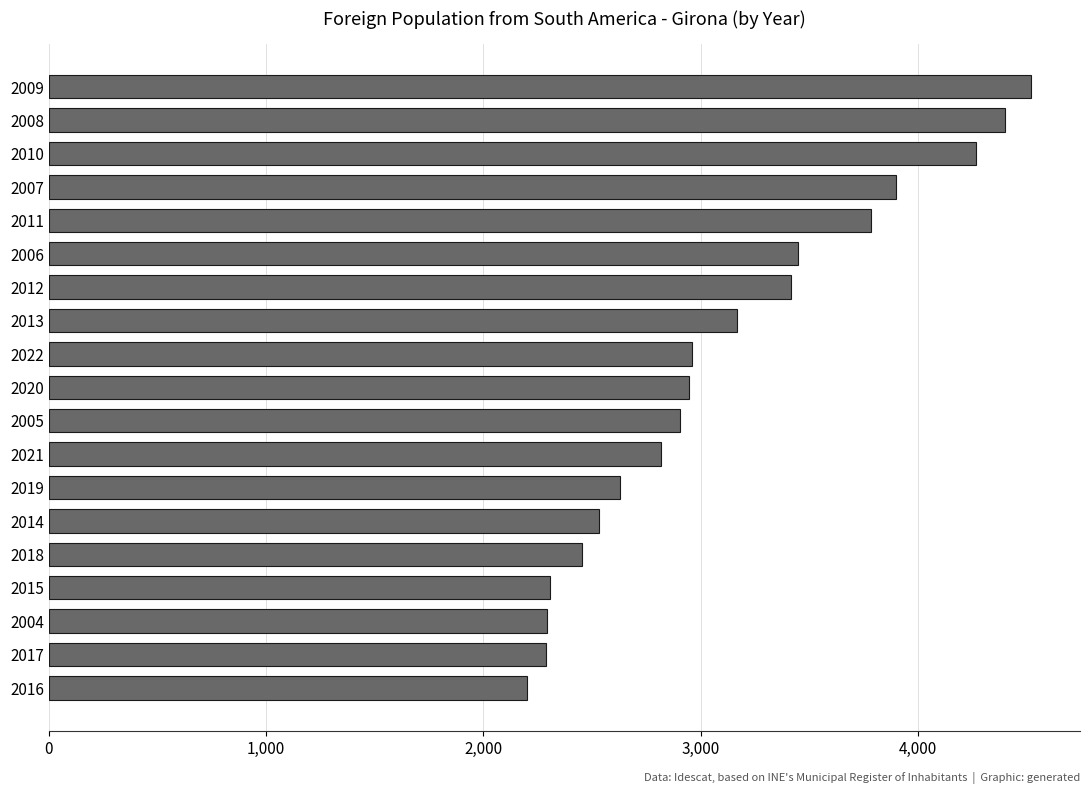

What is the change in value from 2007 to 2022?

-940